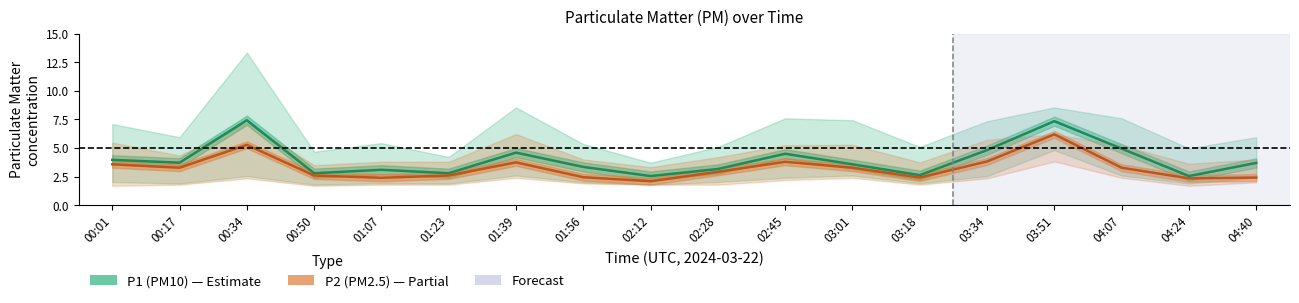

What is the sum of the P1 (PM10) values at 00:50 and 01:07?

5.9